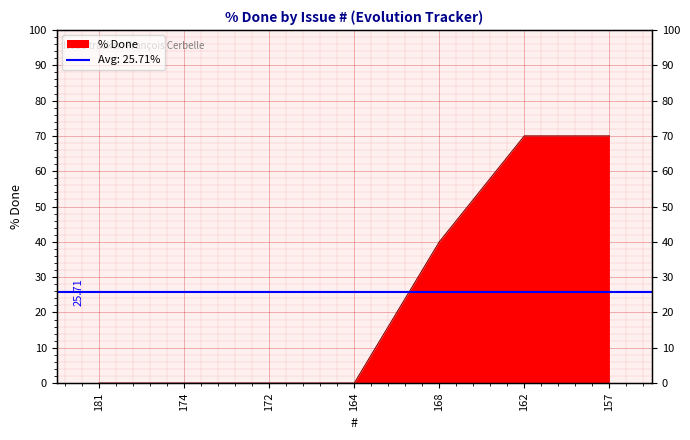

How many positive values are there?

3